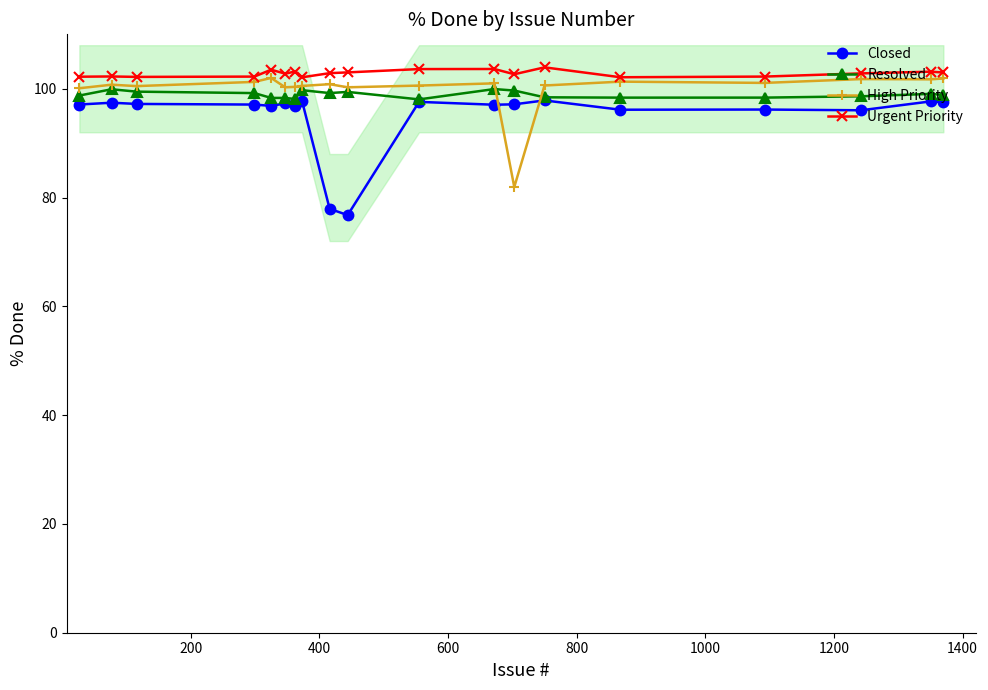

List the series in order of their peak value, highest first.

Urgent Priority, High Priority, Resolved, Closed